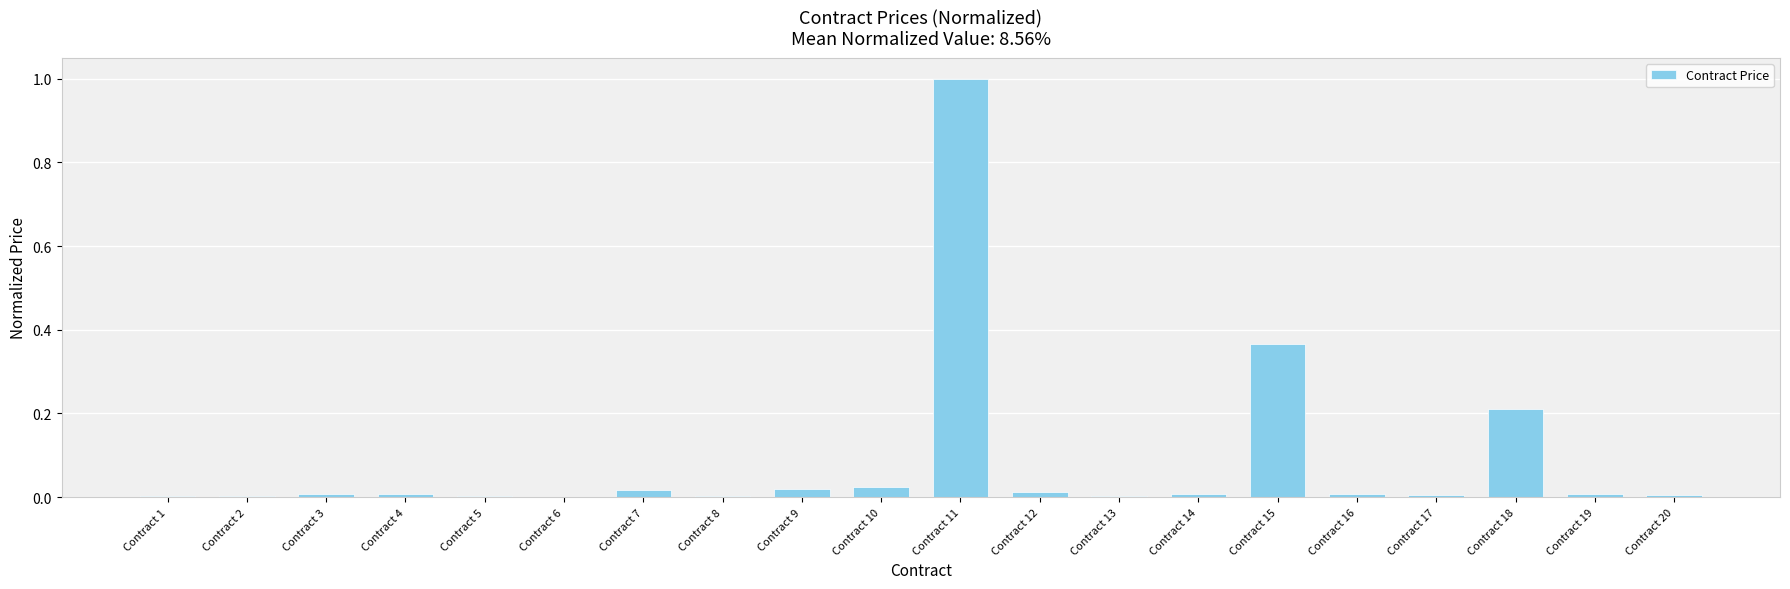

Is it true that the value at Contract 18 is 0.2?

True